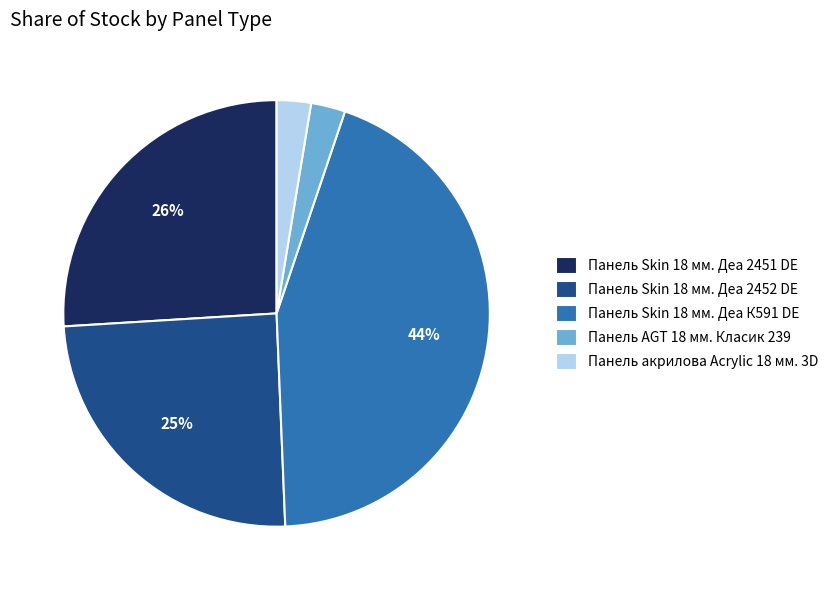

Which category has the biggest portion of the pie?

Панель Skin 18 мм. Деа К591 DE